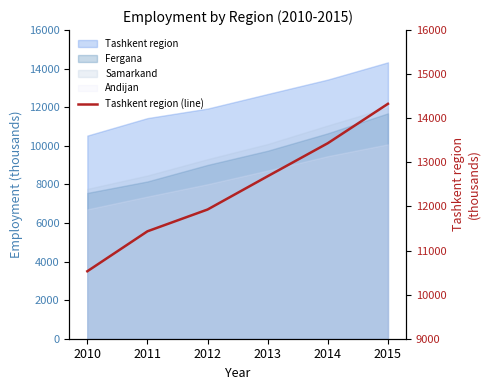

Where is the data nearest to the value 12428?

2013